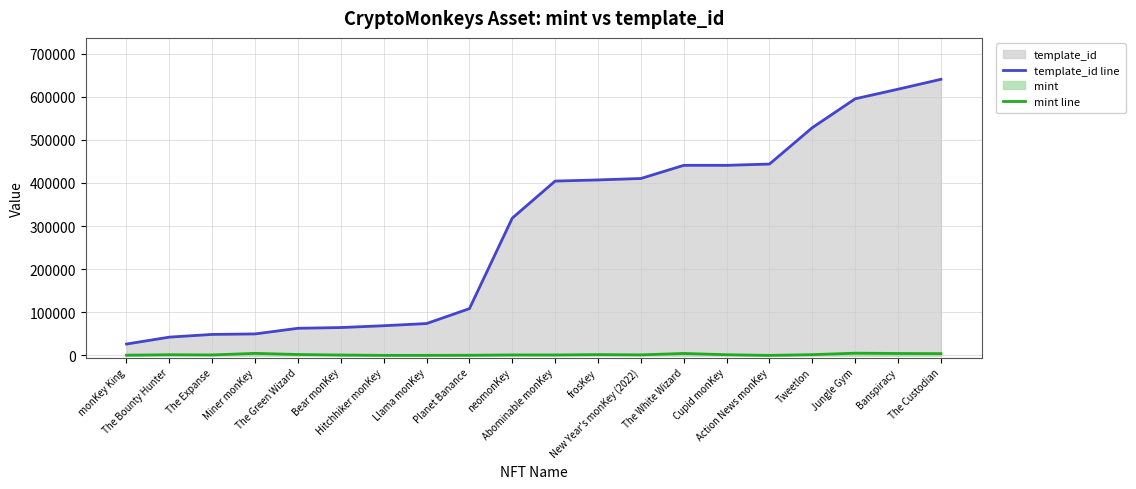

What is the value of the template_id line point at the 1st from the left?

26402